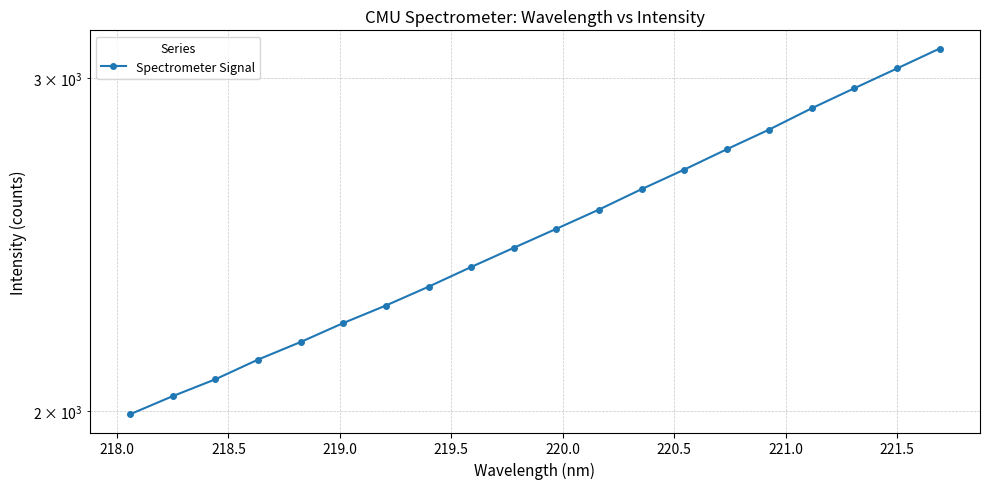

True or false: there are more than 1 points higher than both neighbors.

False